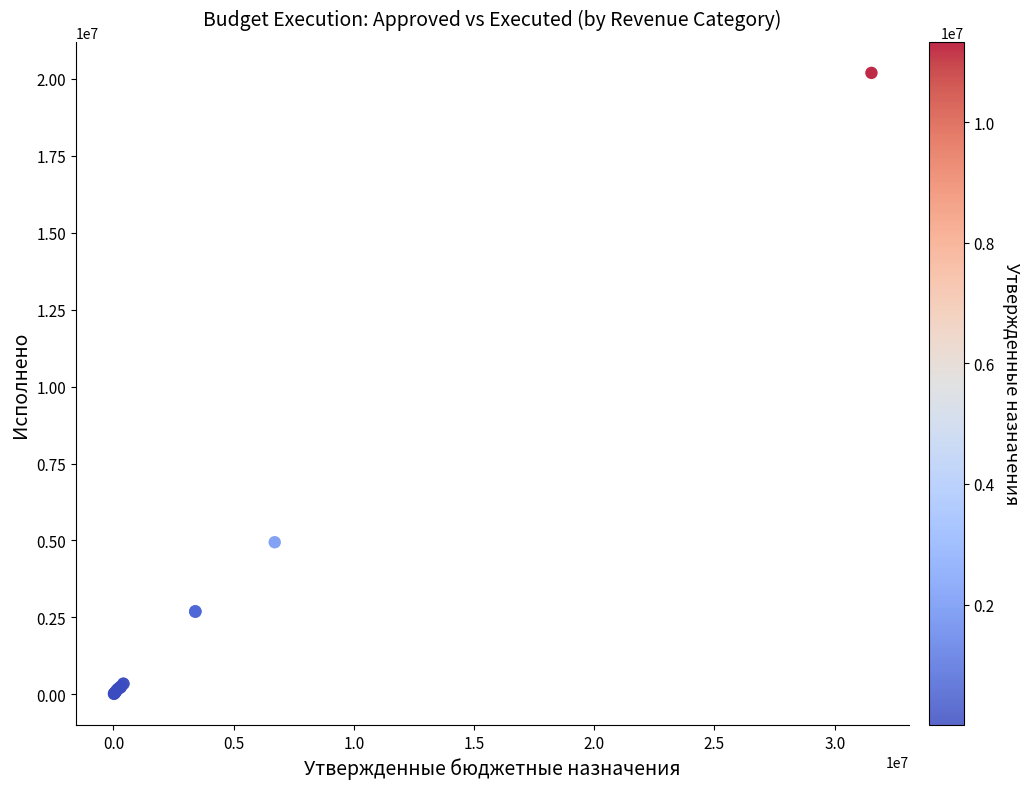

What Y value in the scatter plot is closest to 10103138?

4941722.7